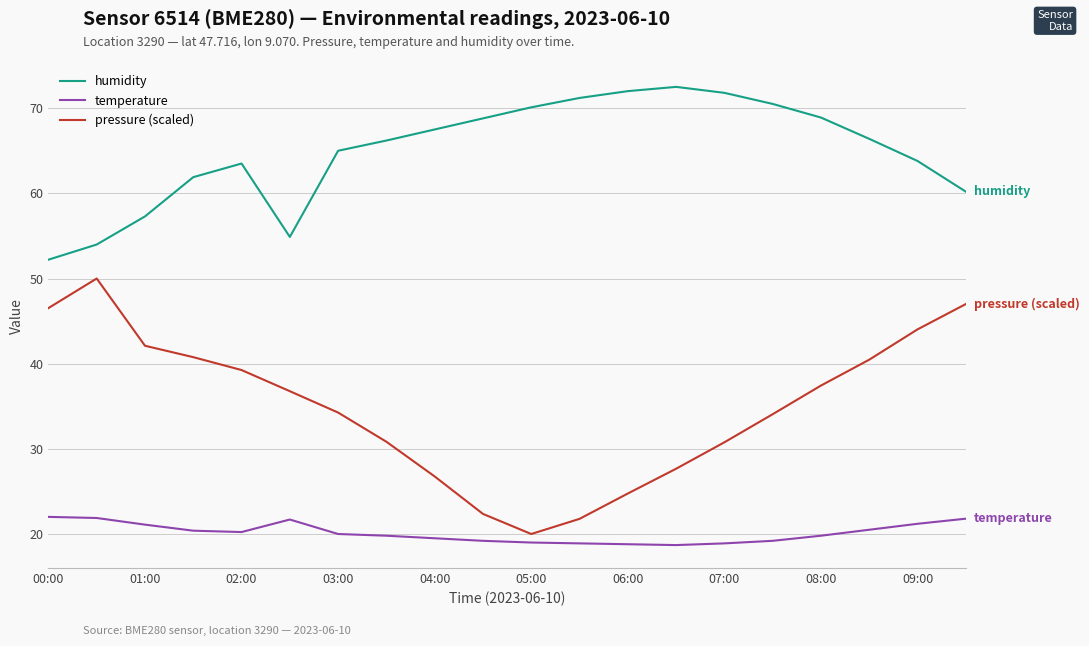

What is the difference between the maximum and minimum values in the humidity series?

20.3